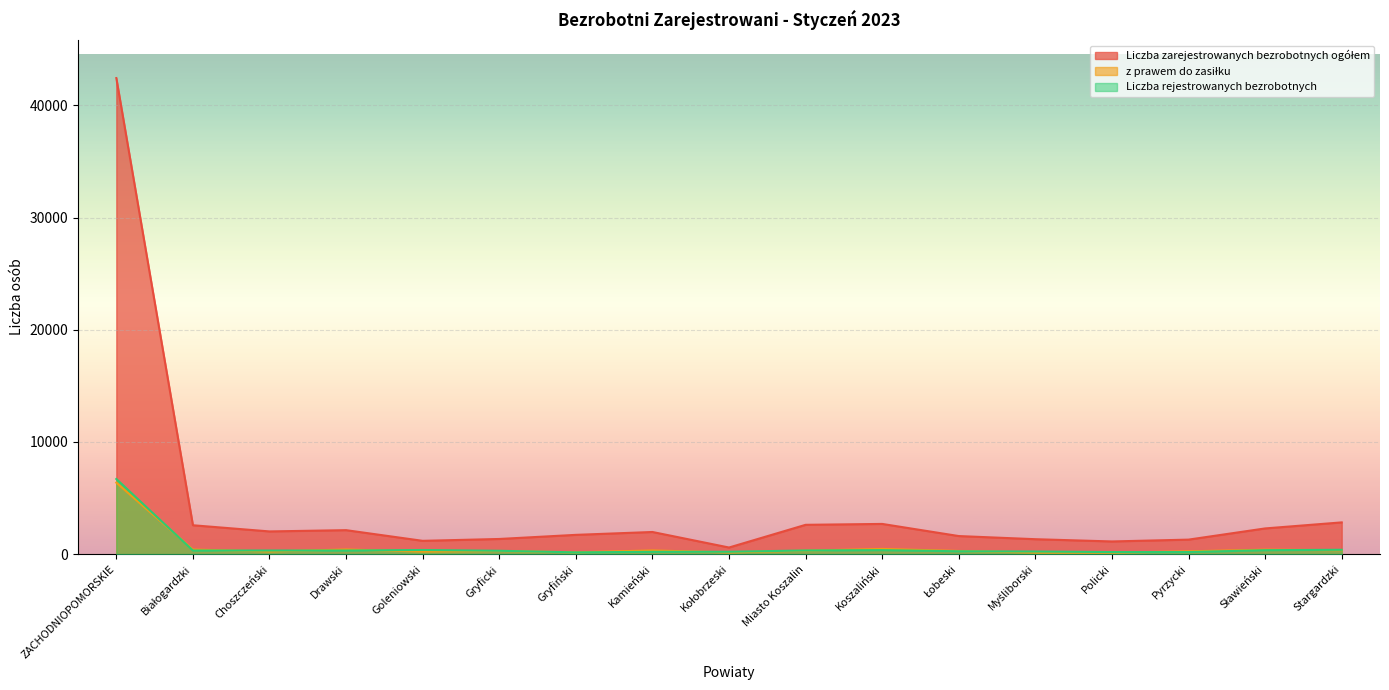

What is the sum of all Liczba zarejestrowanych bezrobotnych ogółem values?

71772